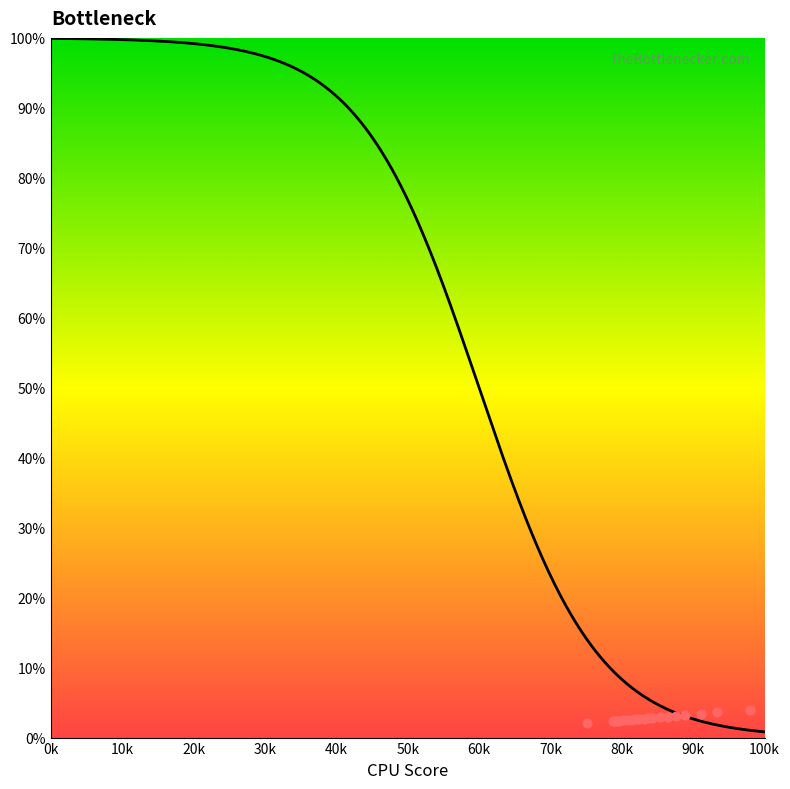

Which has a higher value, 5 or 11?

5